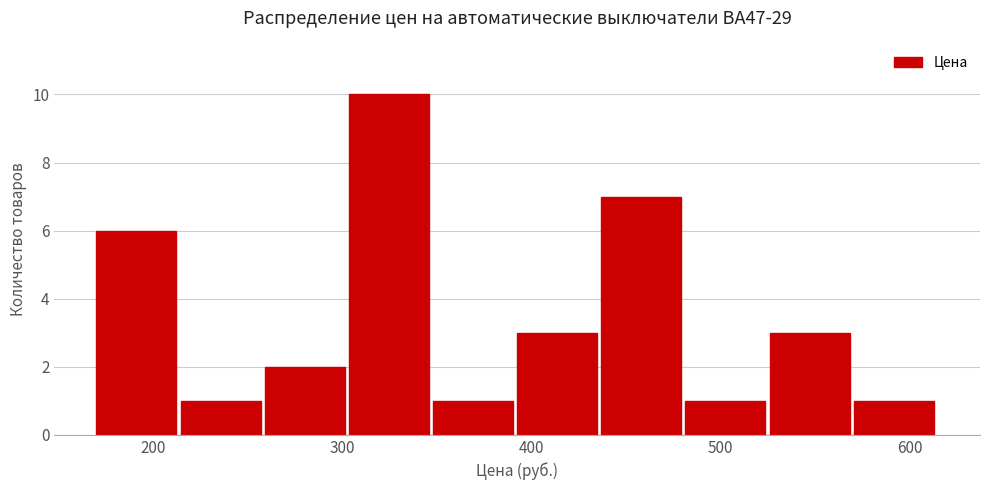

Reading left to right, transcribe this chart: for each bar, give the range it covers on the x-axis and its height. Neither the bar edges nor the heights are printed on the chart, so give them approximately, as read against the axes.

170 to 210: 6
210 to 260: 1
260 to 300: 2
300 to 350: 10
350 to 390: 1
390 to 440: 3
440 to 480: 7
480 to 530: 1
530 to 570: 3
570 to 620: 1